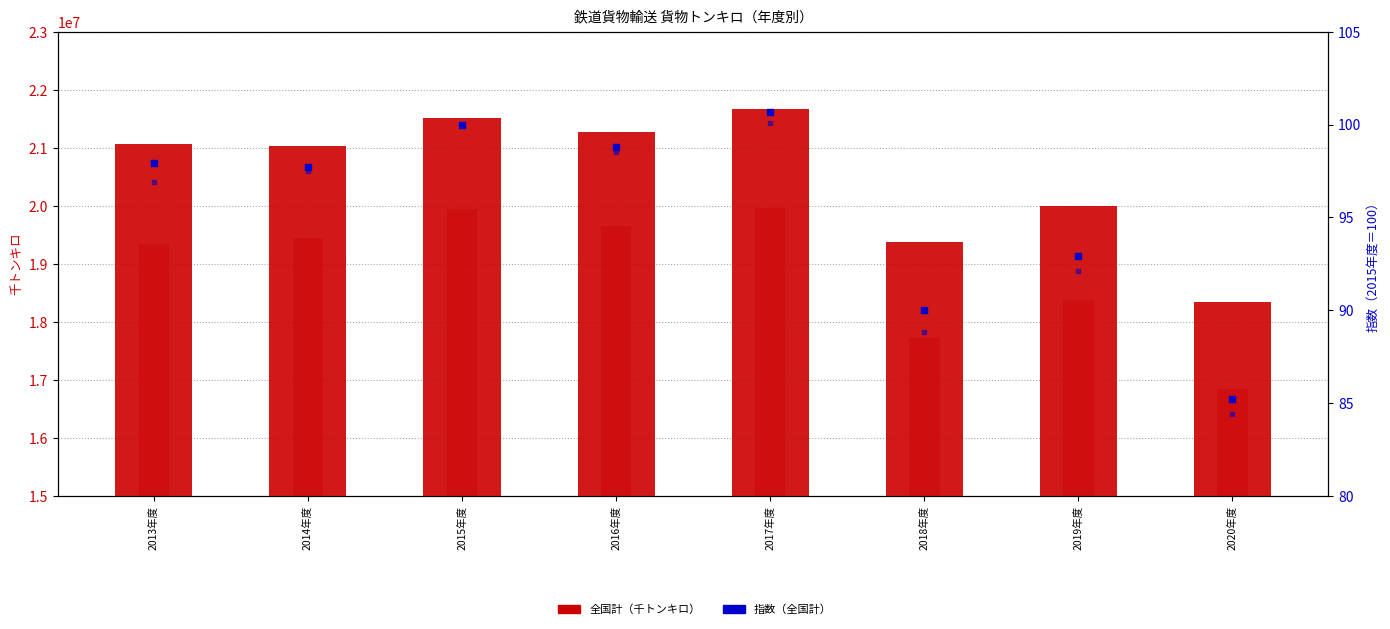

Is the value of コンテナ 指数 at 2017年度 greater than the value of 全国計 指数 at 2018年度?

Yes